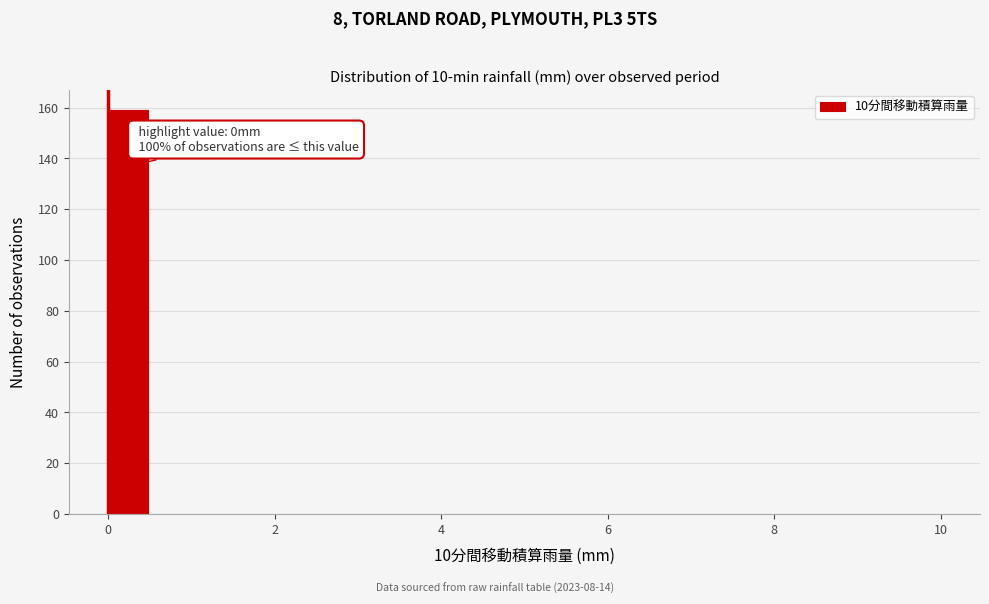

Around what value on the x-axis is the tallest bar? Give the approximate position of its centre, as read against the axis.

0.2